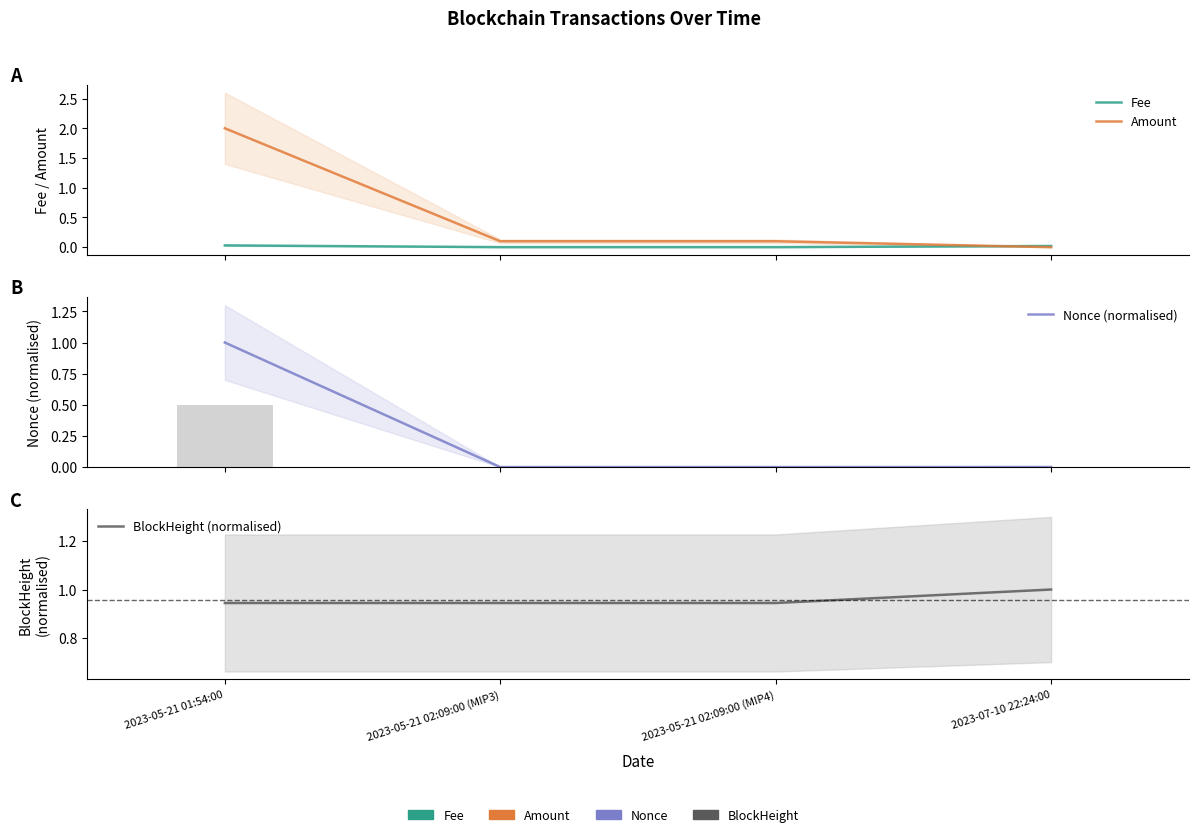

What is the value of the Amount bar at the 1st from the left?

2.0